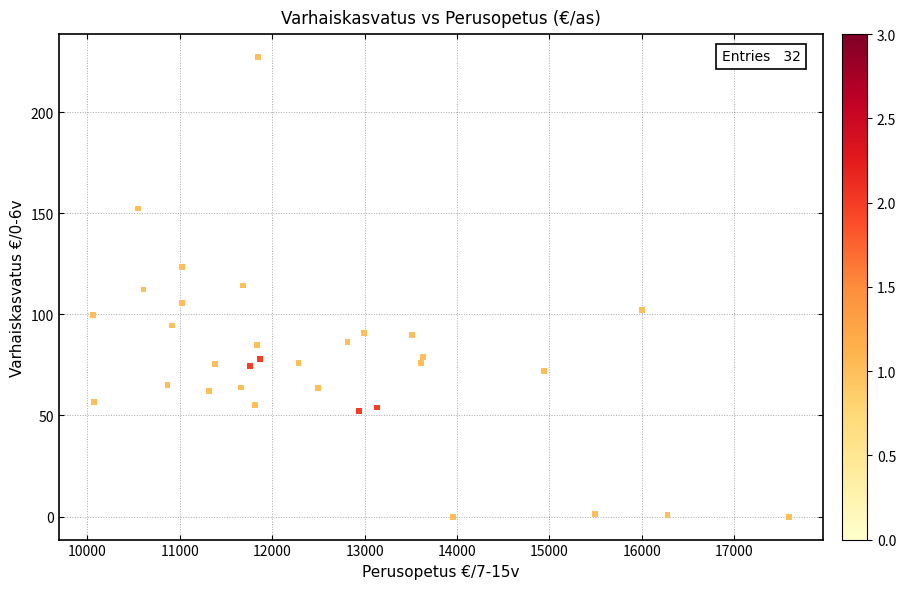

What is the range of X values (max minus min)?

7523.9